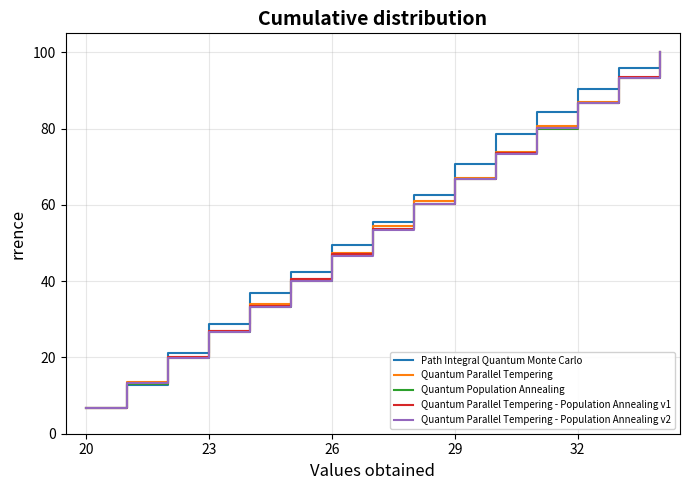

What is the highest value of the Quantum Parallel Tempering - Population Annealing v2 series?

100.0